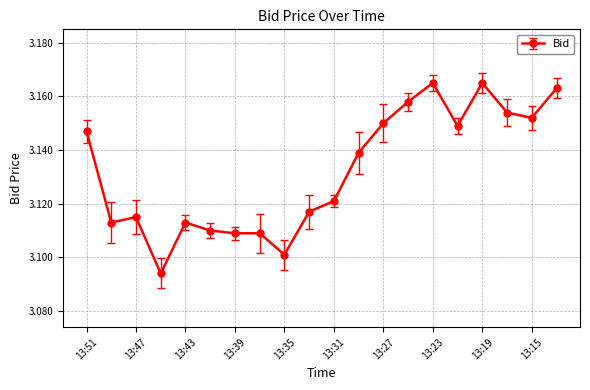

How many lines are shown in the chart?

1